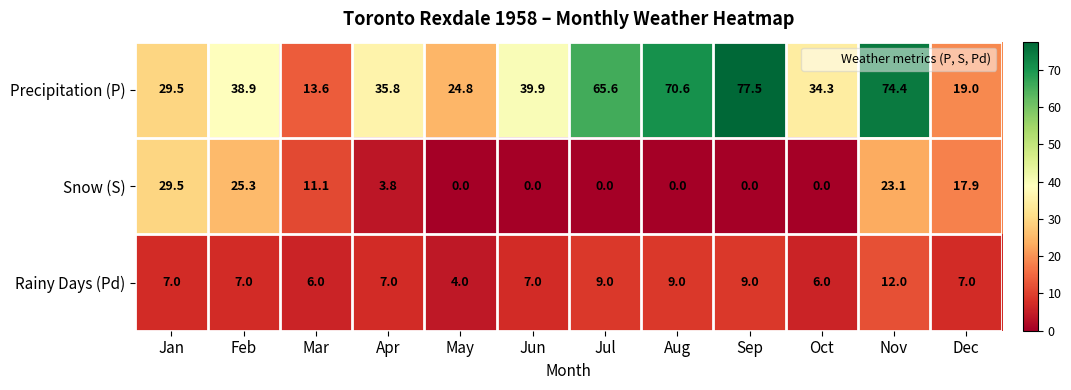

At how many categories does at least one series exceed 29?

9